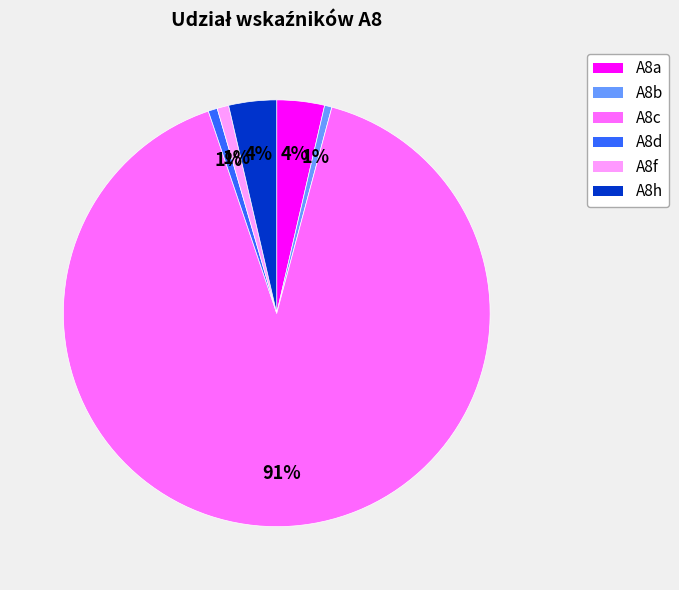

Which slice is the largest?

A8c